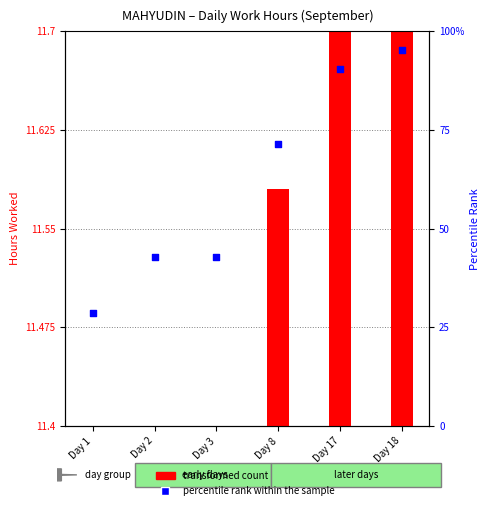

Which series contains the lowest Y value?

transformed count